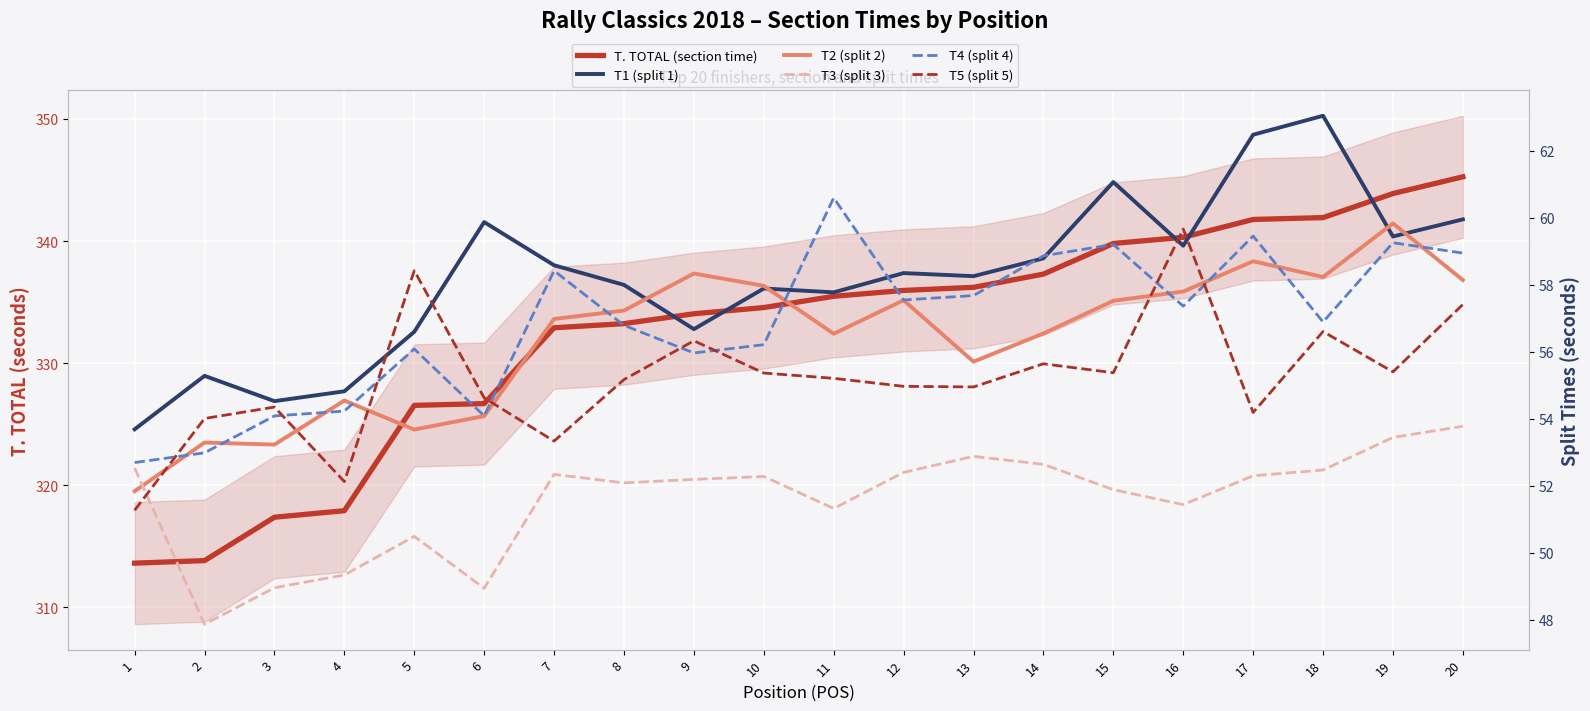

What is the total value across all series at 16?

625.7